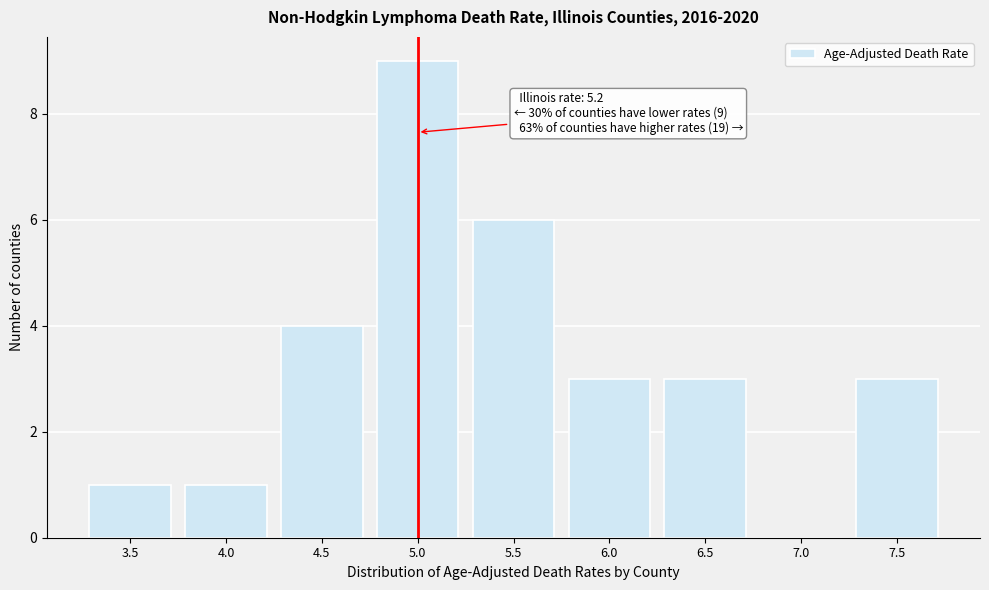

Reading left to right, list all the values displayed in this chart.

3.5=1	4.0=1	4.5=4	5.0=9	5.5=6	6.0=3	6.5=3	7.0=0	7.5=3